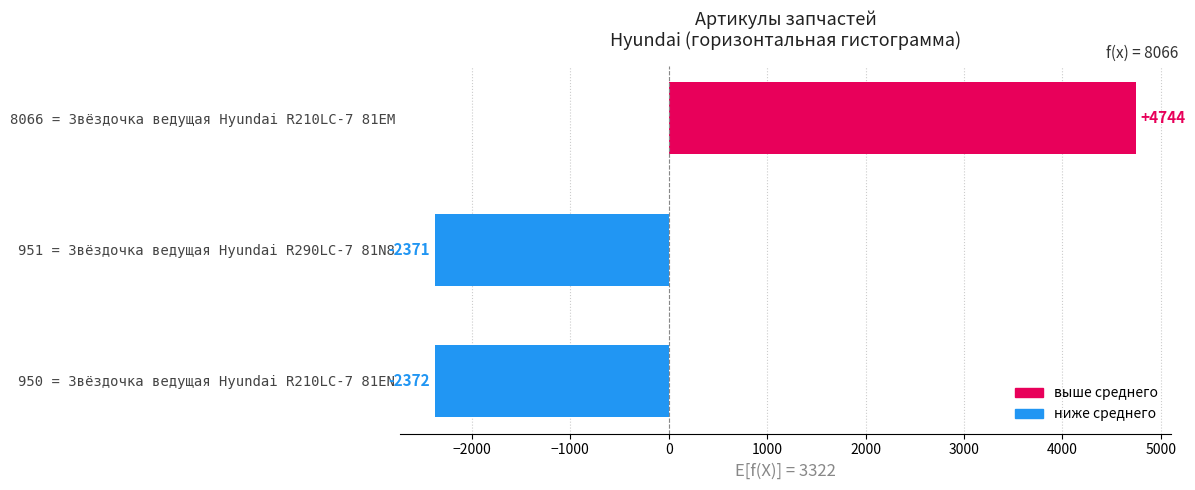

The chart shows a value of 4743.7 at 8066 = Звёздочка ведущая Hyundai R210LC-7 81EM. True or false?

True